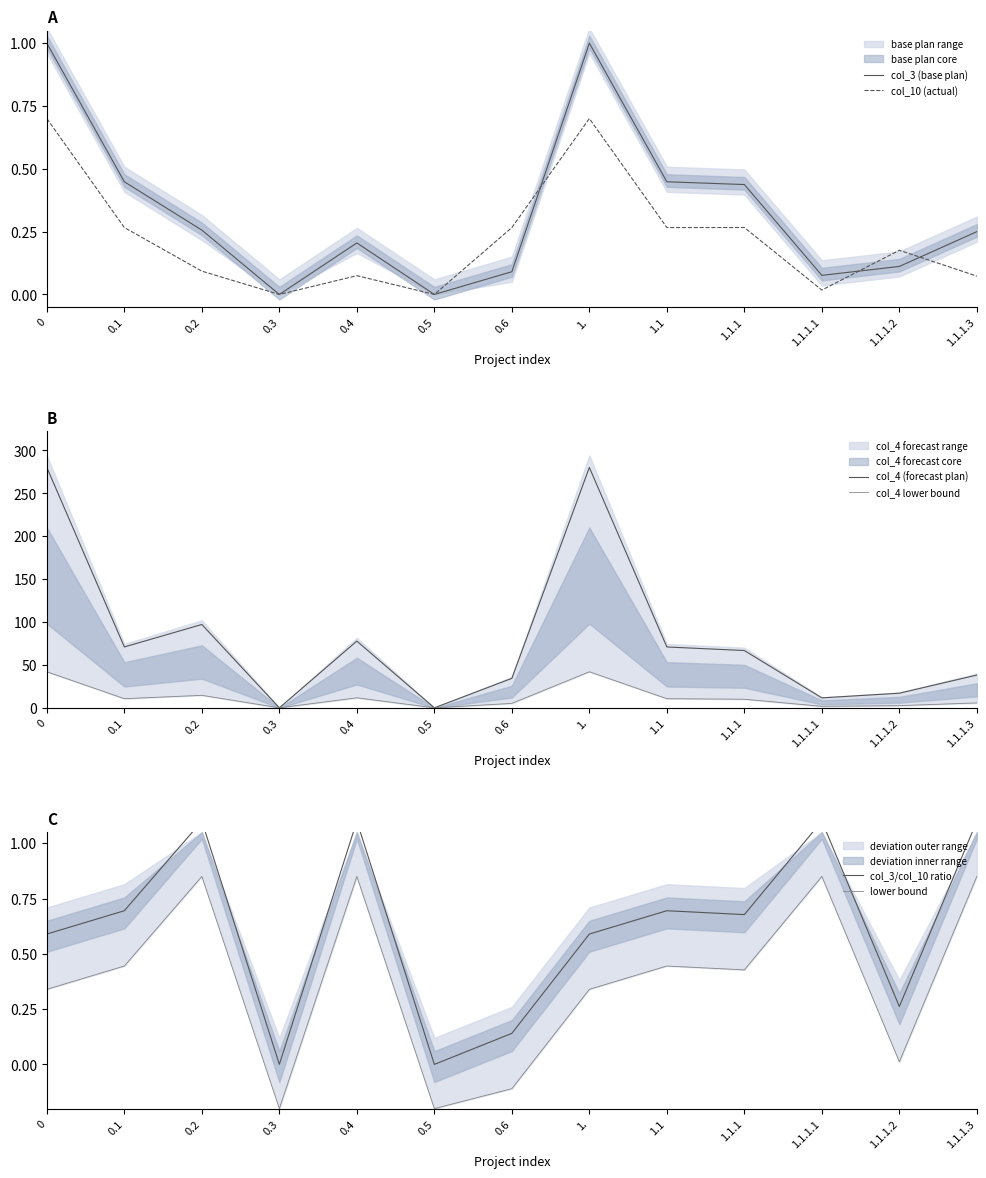

Between 0.2 and 0.5, which series saw the biggest shift?

col_4 (forecast plan)